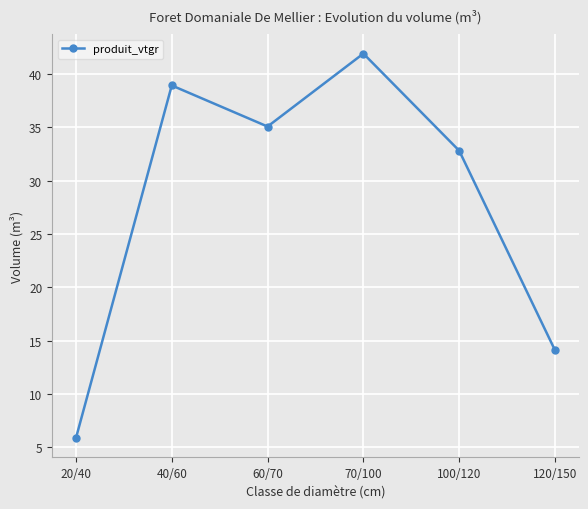

How many interior local valleys (lower than both neighbors) does the data have?

1